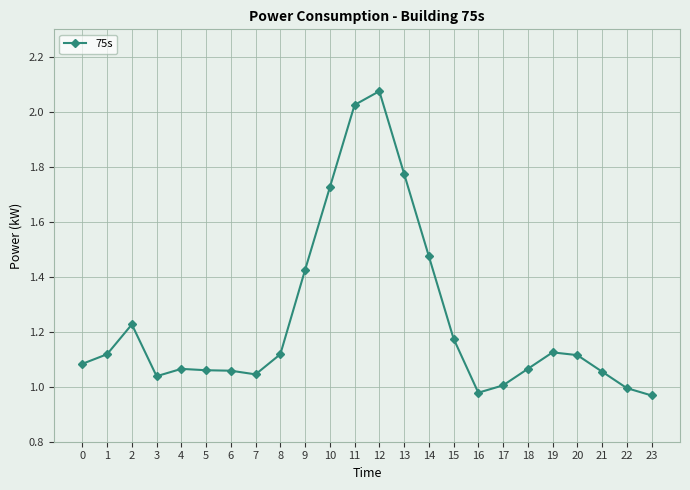

Approximately how many times larger is the value at 7 compared to 20?

0.9